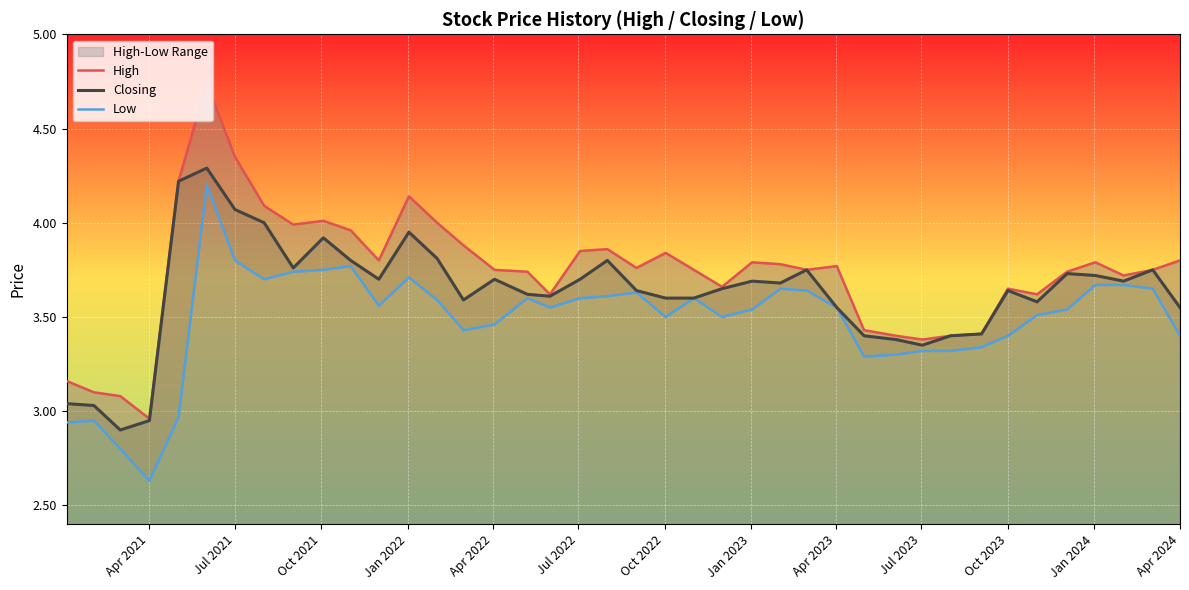

How many lines are shown in the chart?

3